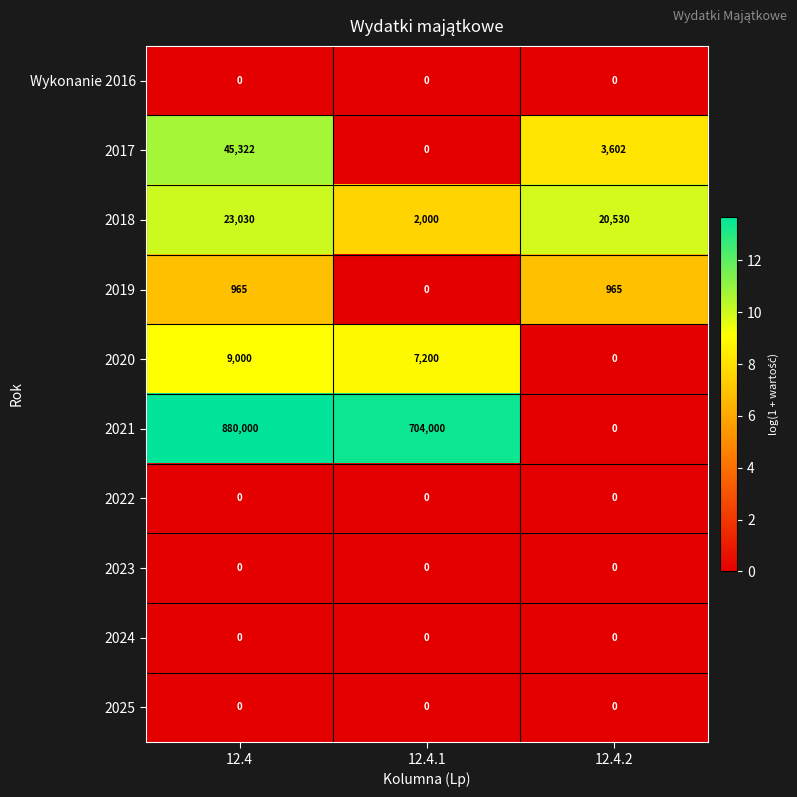

Reading right to left, extract all data points from this chart.

Wykonanie 2016: 0	0	0
2017: 3602	0	45322
2018: 20530	2000	23030
2019: 965	0	965
2020: 0	7200	9000
2021: 0	704000	880000
2022: 0	0	0
2023: 0	0	0
2024: 0	0	0
2025: 0	0	0